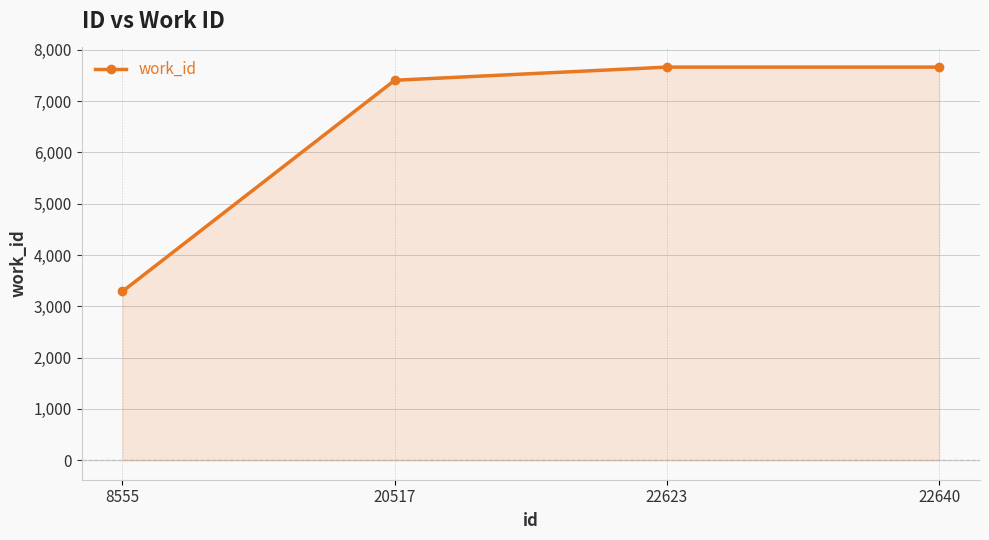

Which label corresponds to the smallest value in the chart?

8555